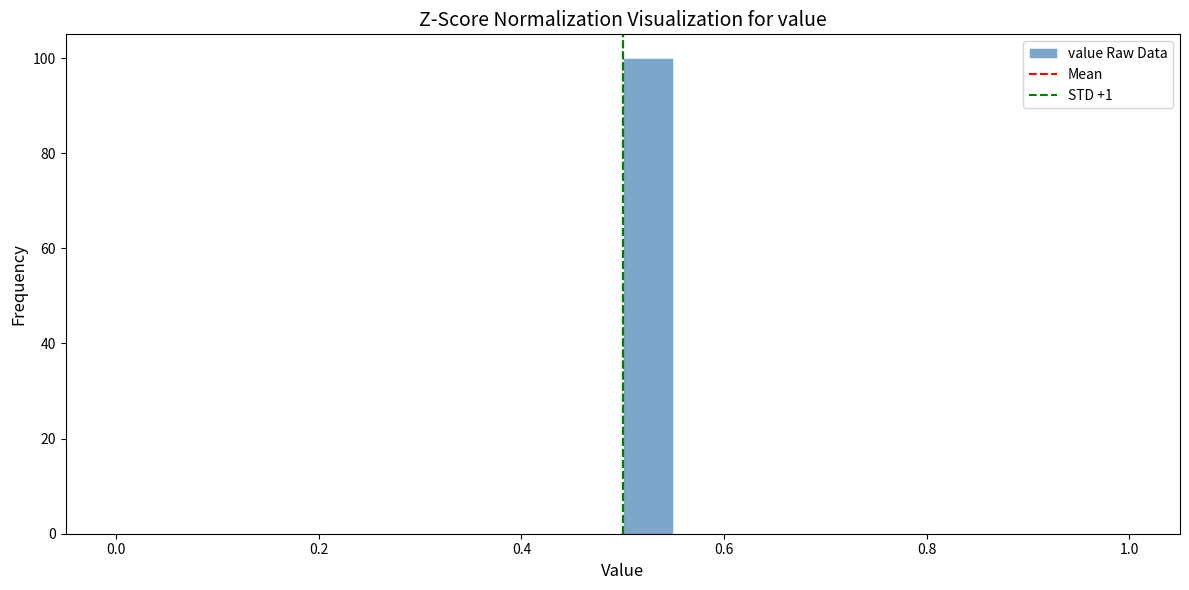

Around what value on the x-axis is the tallest bar? Give the approximate position of its centre, as read against the axis.

0.52